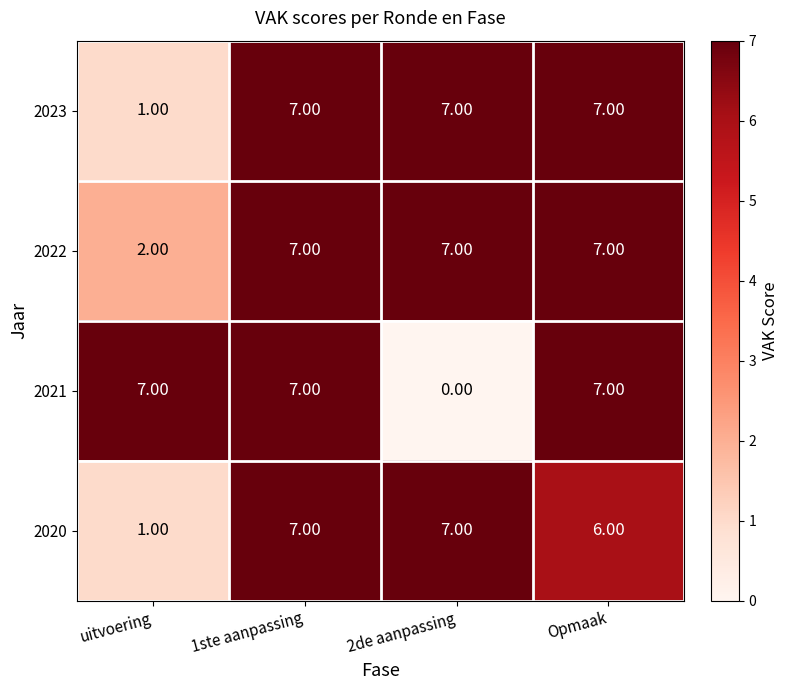

Which series has the largest range (max minus min)?

2021